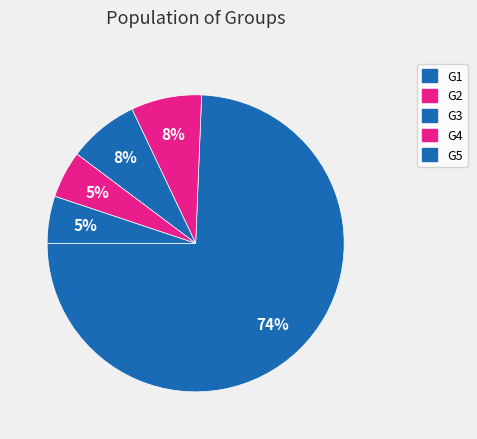

To the nearest percent, what is the combined percentage of G5 and G1?

79%